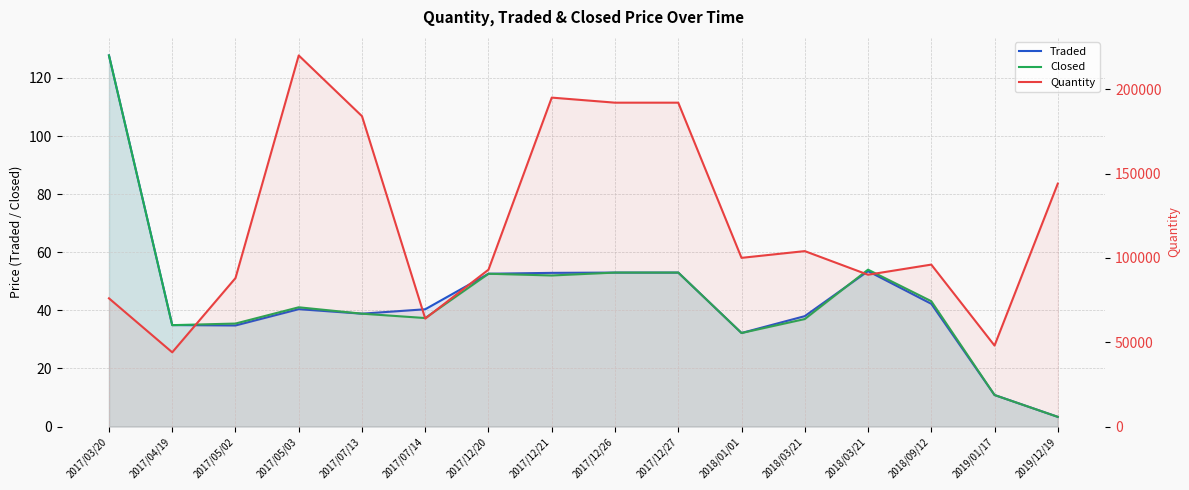

True or false: Traded and Closed intersect in this chart.

True